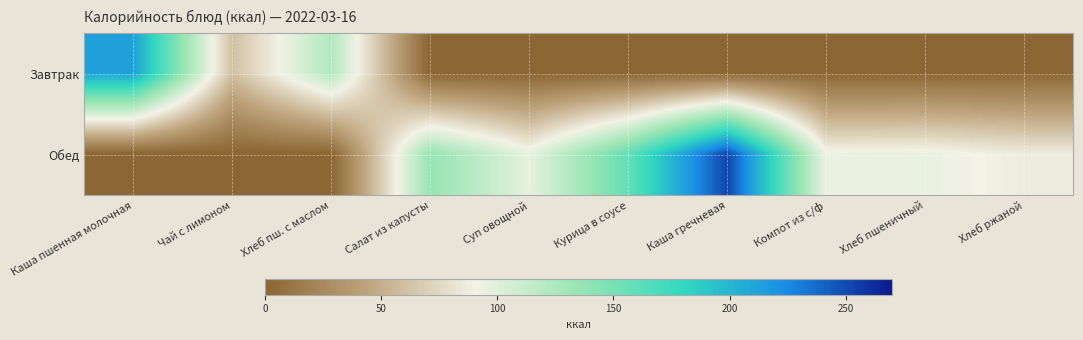

What is the spread (max minus min) of values at Хлеб ржаной?

87.0